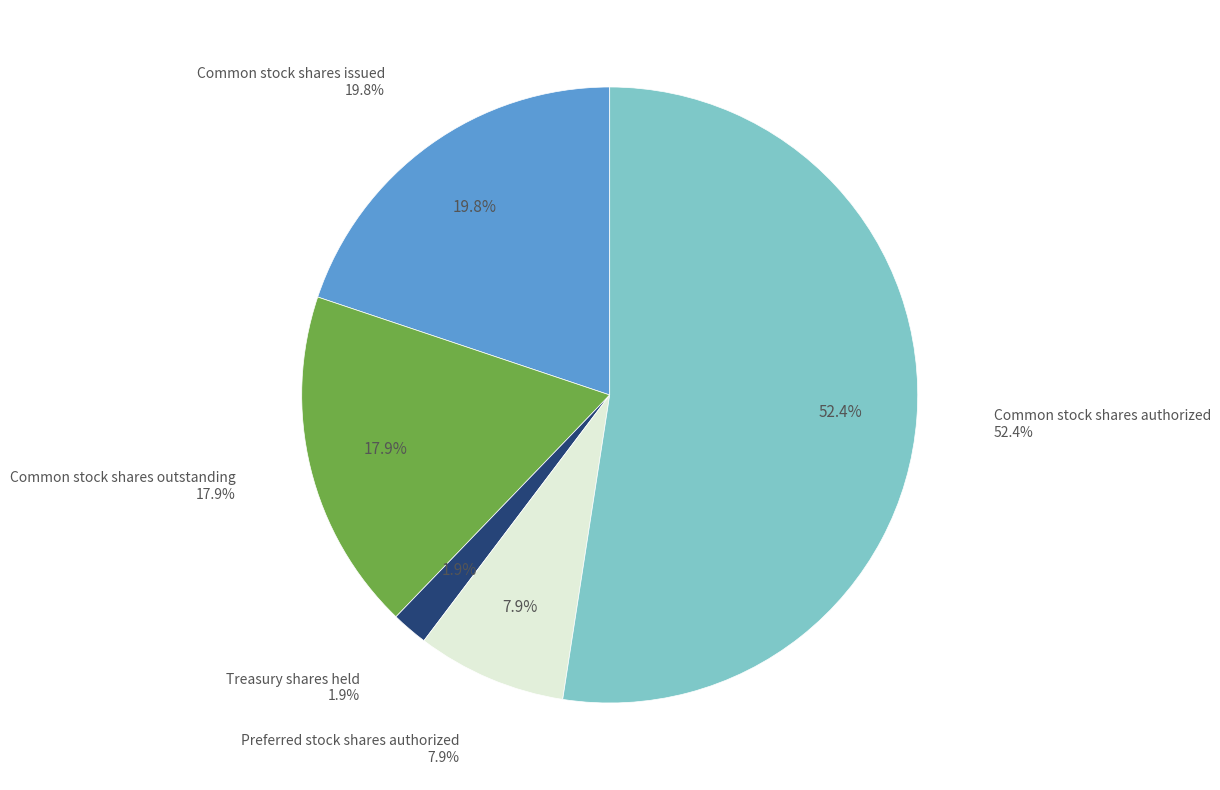

Approximately how many times larger is the value at Common stock shares issued compared to Preferred stock shares authorized?

2.5